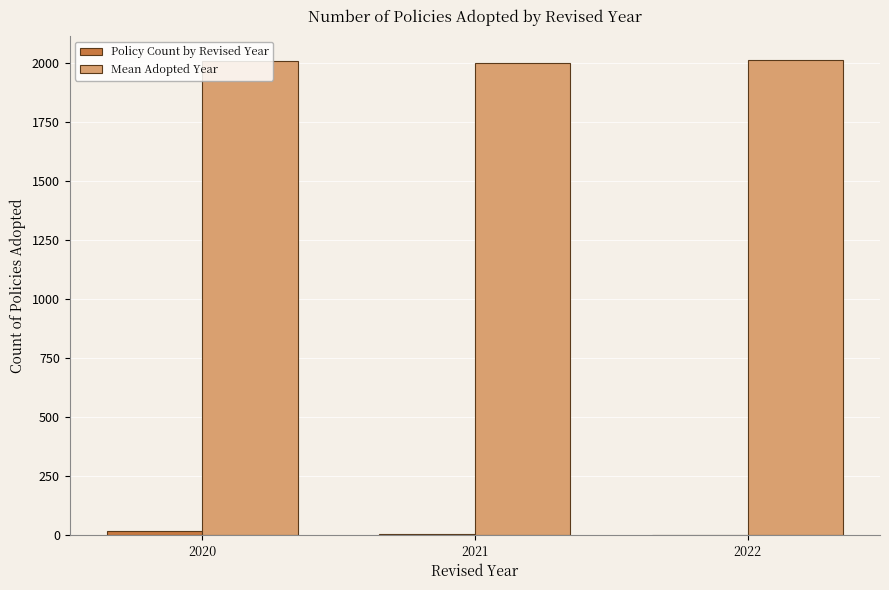

Which series has the largest total across all categories?

Mean Adopted Year